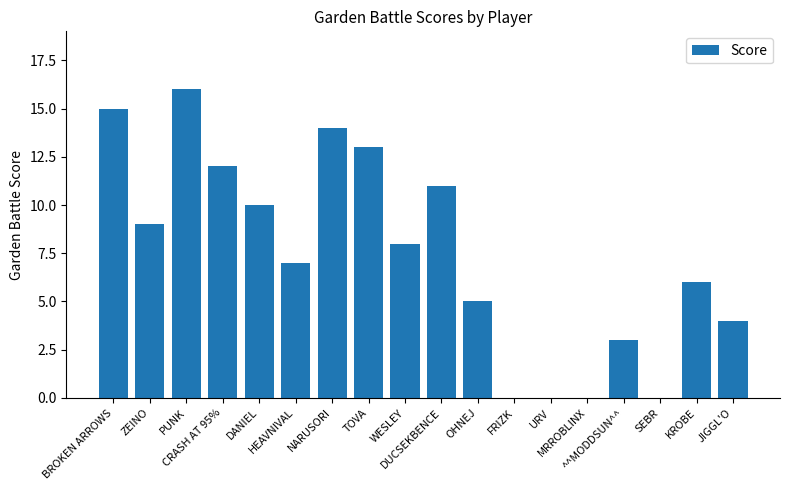

What is the difference between the values at KROBE and NARUSORI?

8